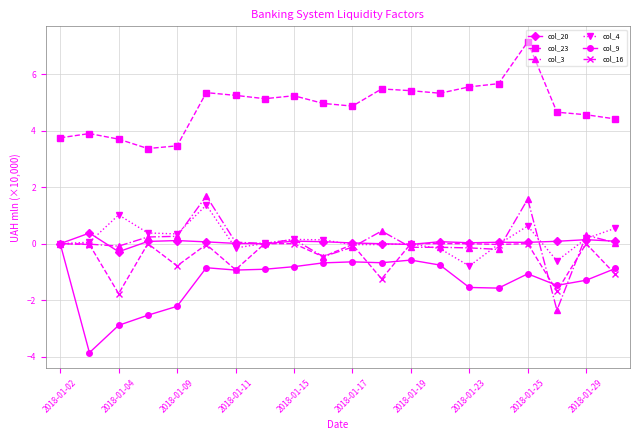

True or false: col_4 has more than 2 interior local peaks.

True